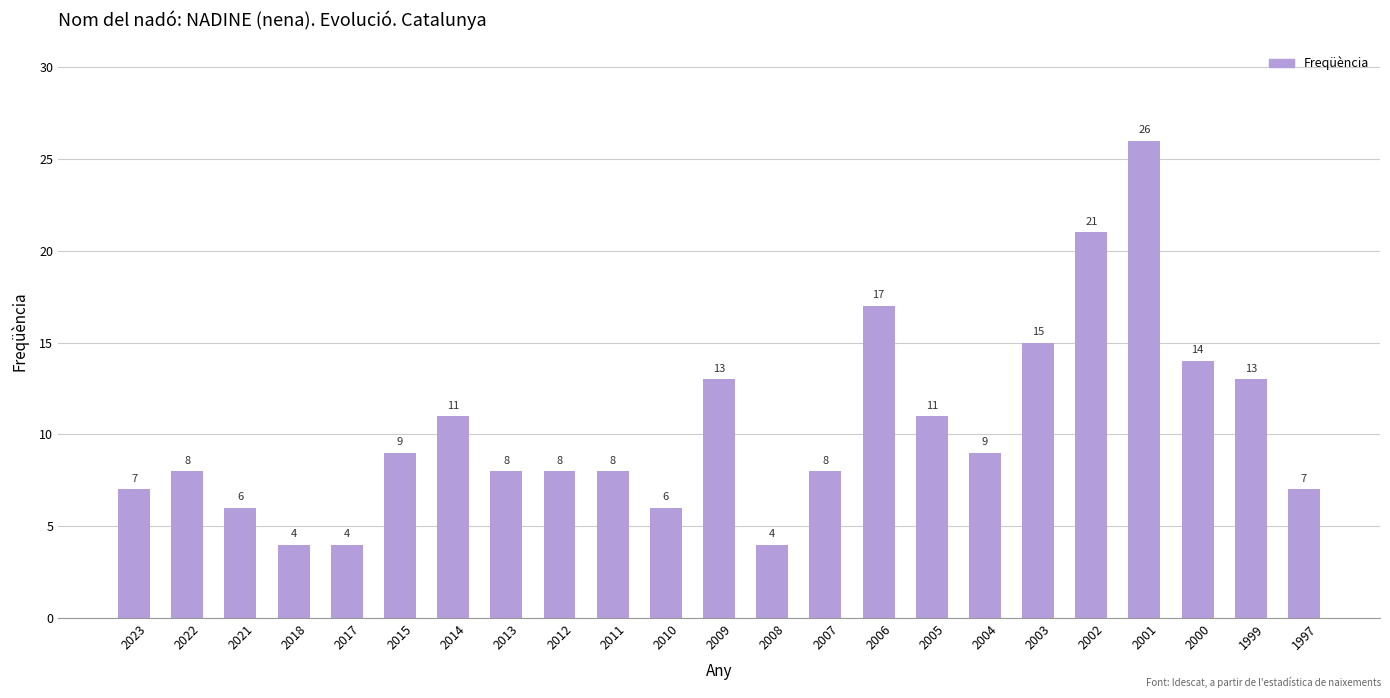

The value at 2013 is 8. True or false?

True